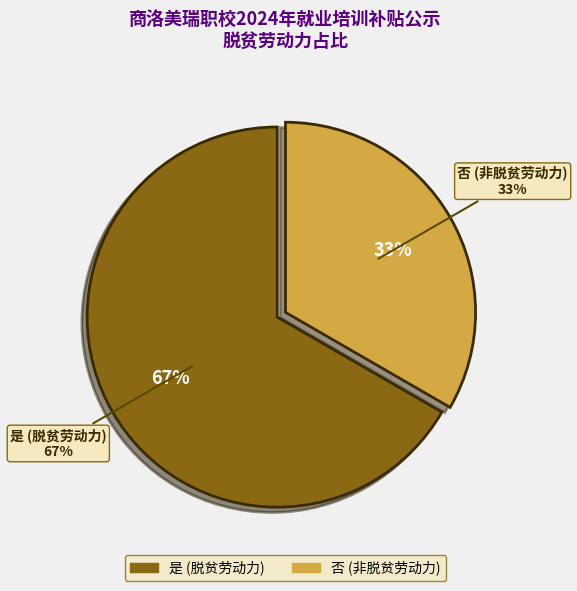

Which slice is the smallest?

否